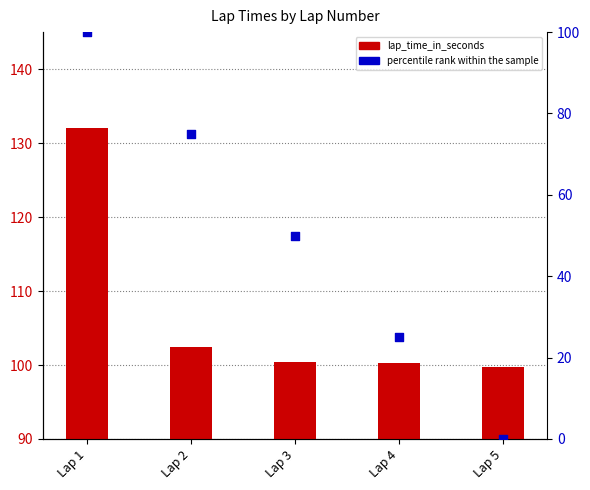

Which series reaches the minimum Y coordinate?

percentile rank within the sample